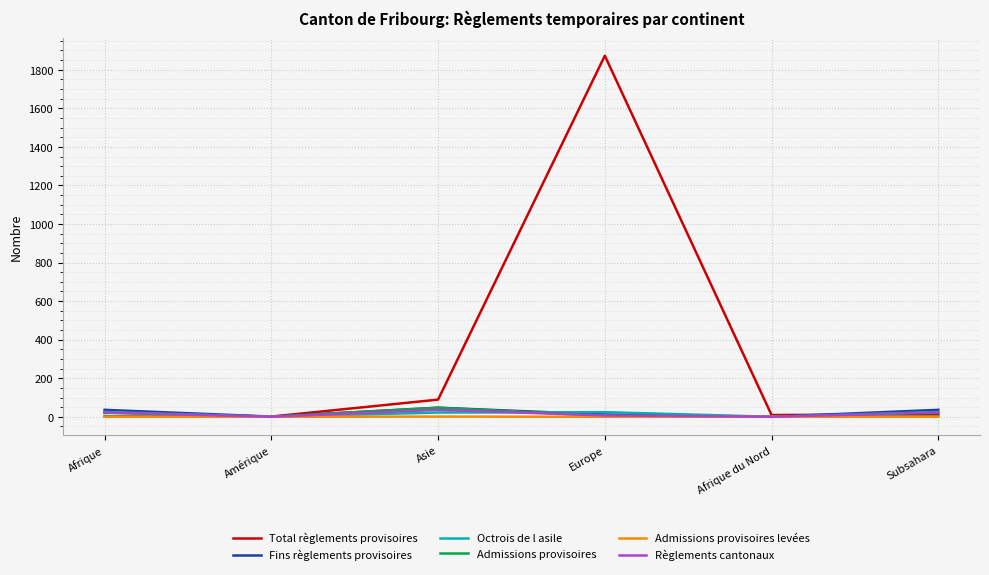

What is the sum of the Règlements cantonaux values at Asie and Amérique?

36